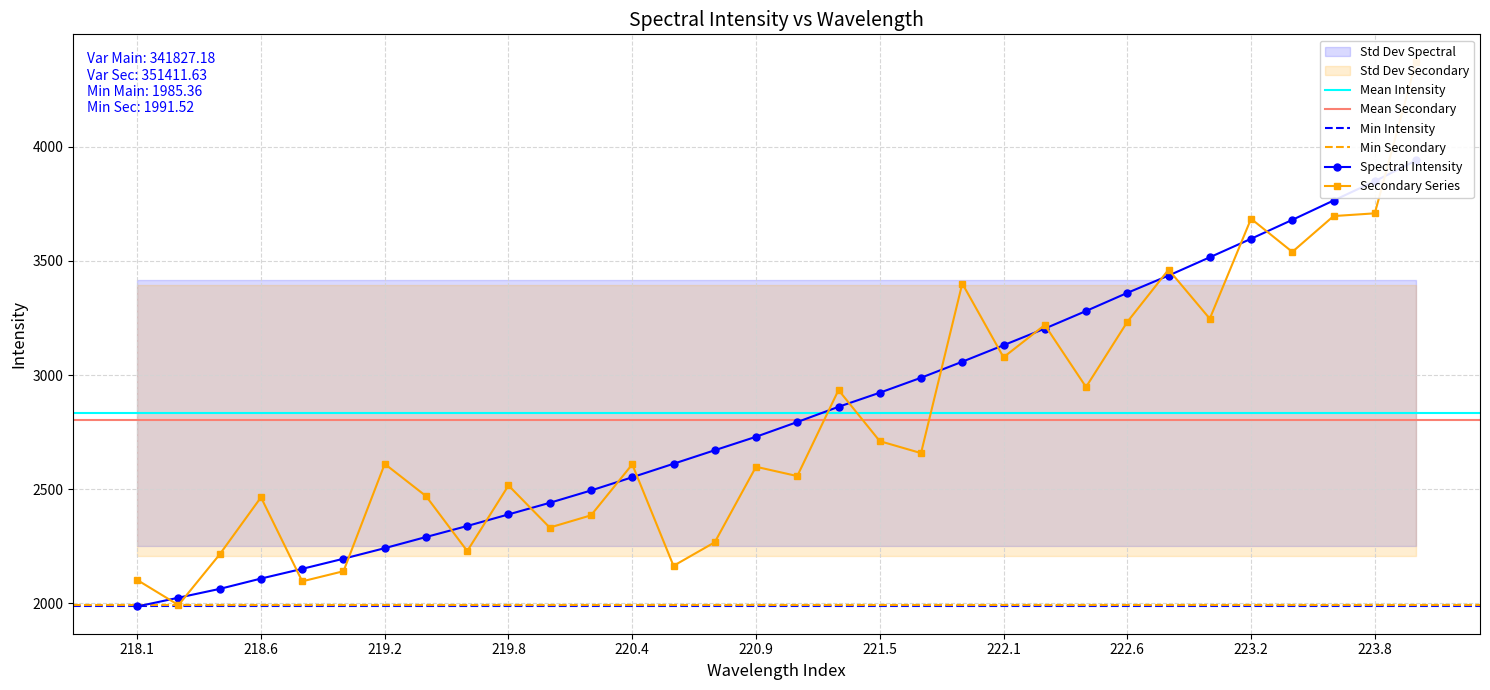

Is this an area chart (filled region under the line)?

No